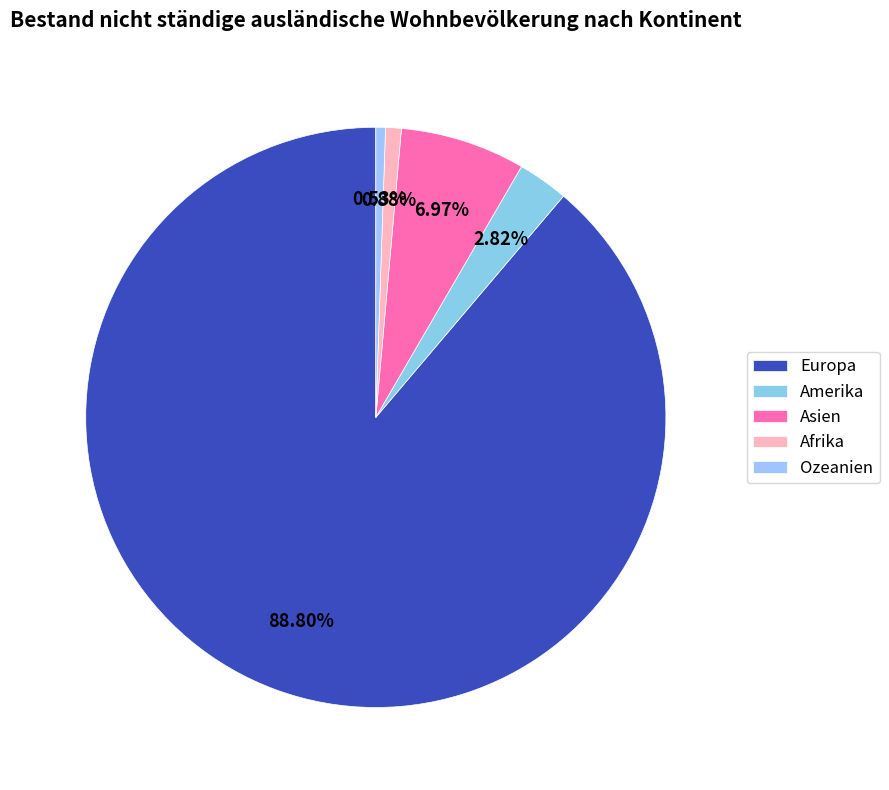

Which category has the biggest portion of the pie?

Europa